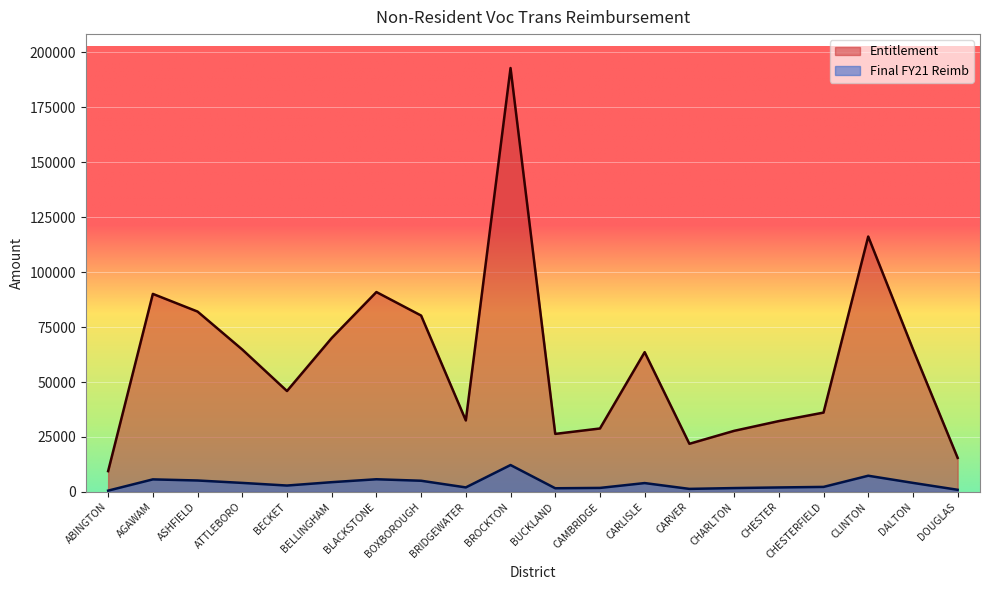

What is the average value of the Entitlement series?

59634.0